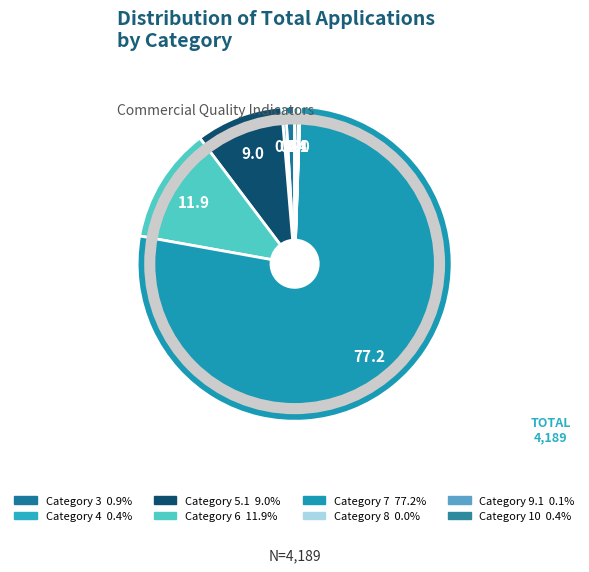

Rank the categories by value from highest to lowest.

7, 6, 5.1, 3, 4, 10, 9.1, 8